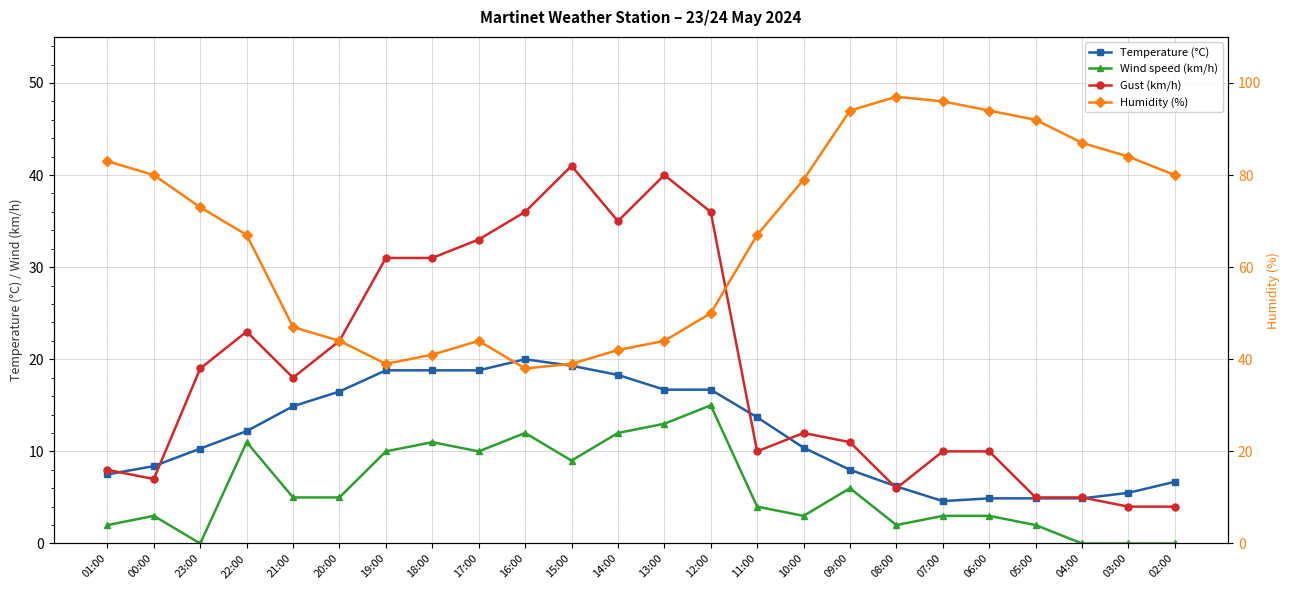

True or false: Wind speed (km/h) and Humidity (%) intersect in this chart.

False